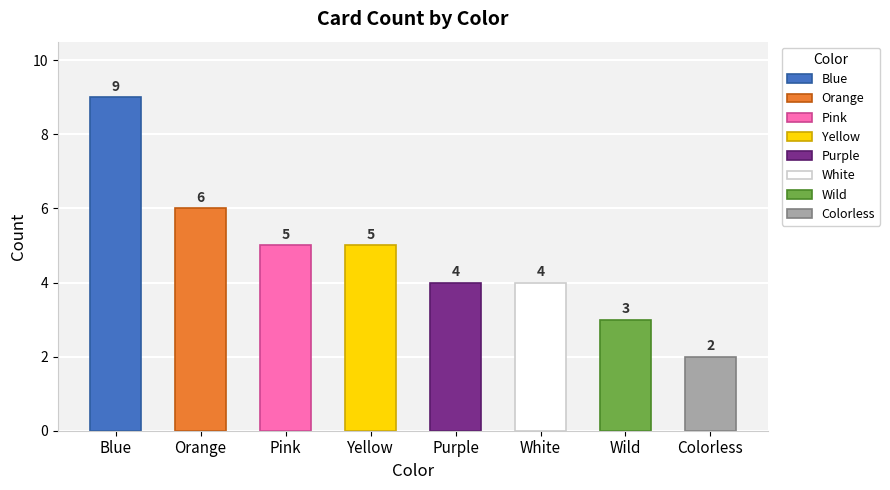

What is the difference between the values at White and Colorless?

2